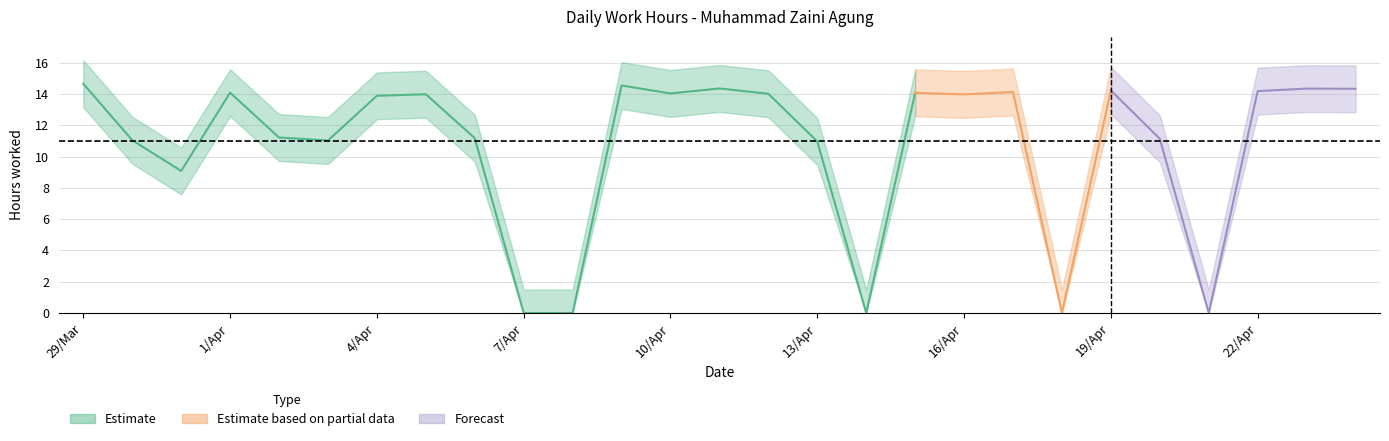

Rank the categories by value from highest to lowest.

29, 9, 11, 23, 24, 19, 22, 17, 1, 15, 10, 12, 5, 16, 4, 2, 6, 20, 30, 3, 13, 31, 7, 8, 14, 18, 21